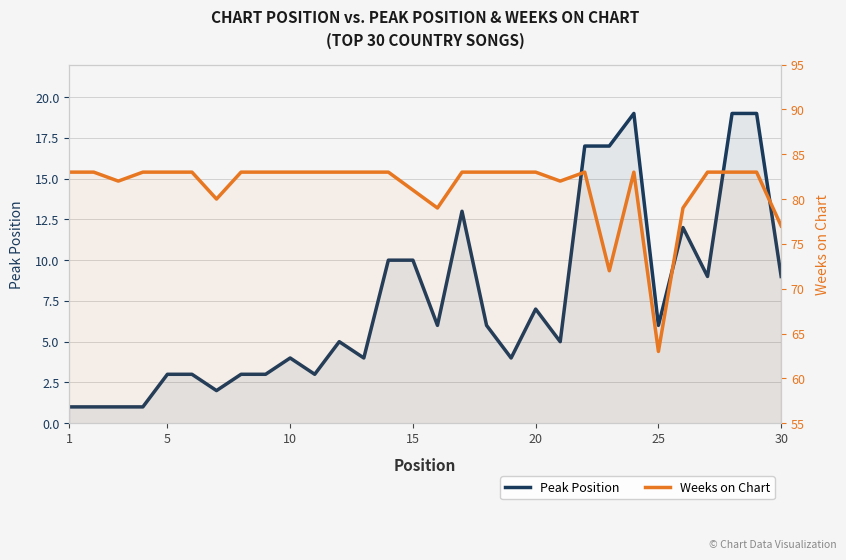

Which series has the largest range (max minus min)?

Weeks on Chart